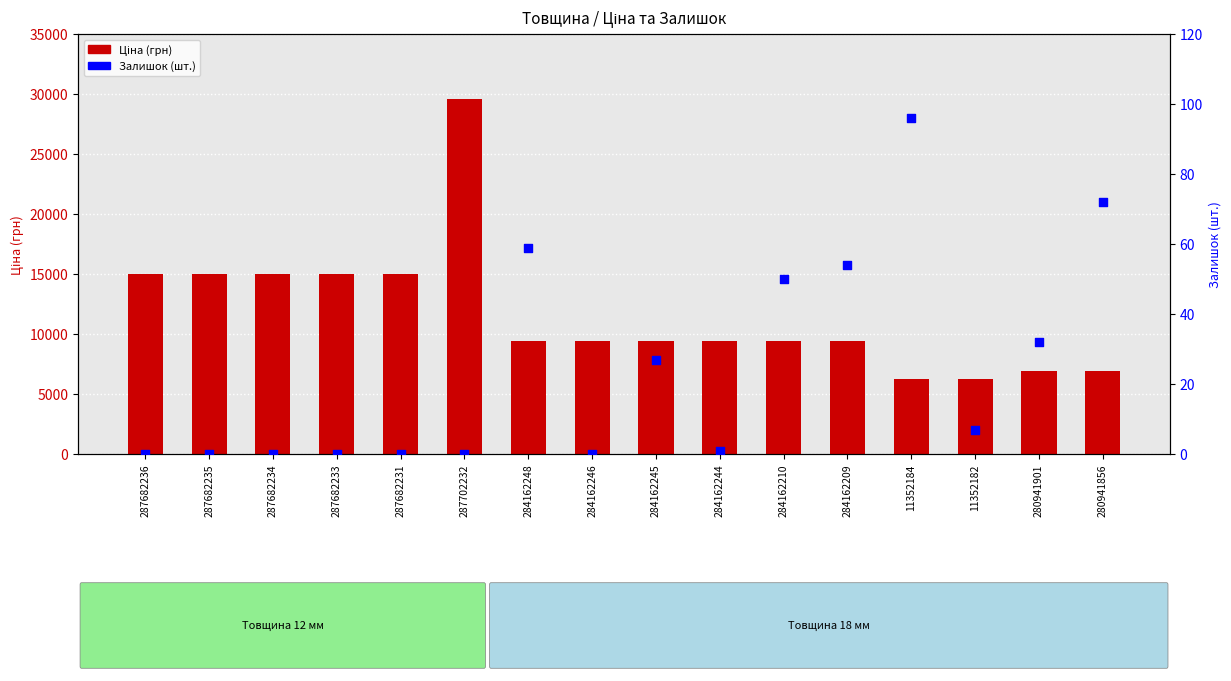

Which series has the largest Y range (max minus min)?

Ціна (грн)